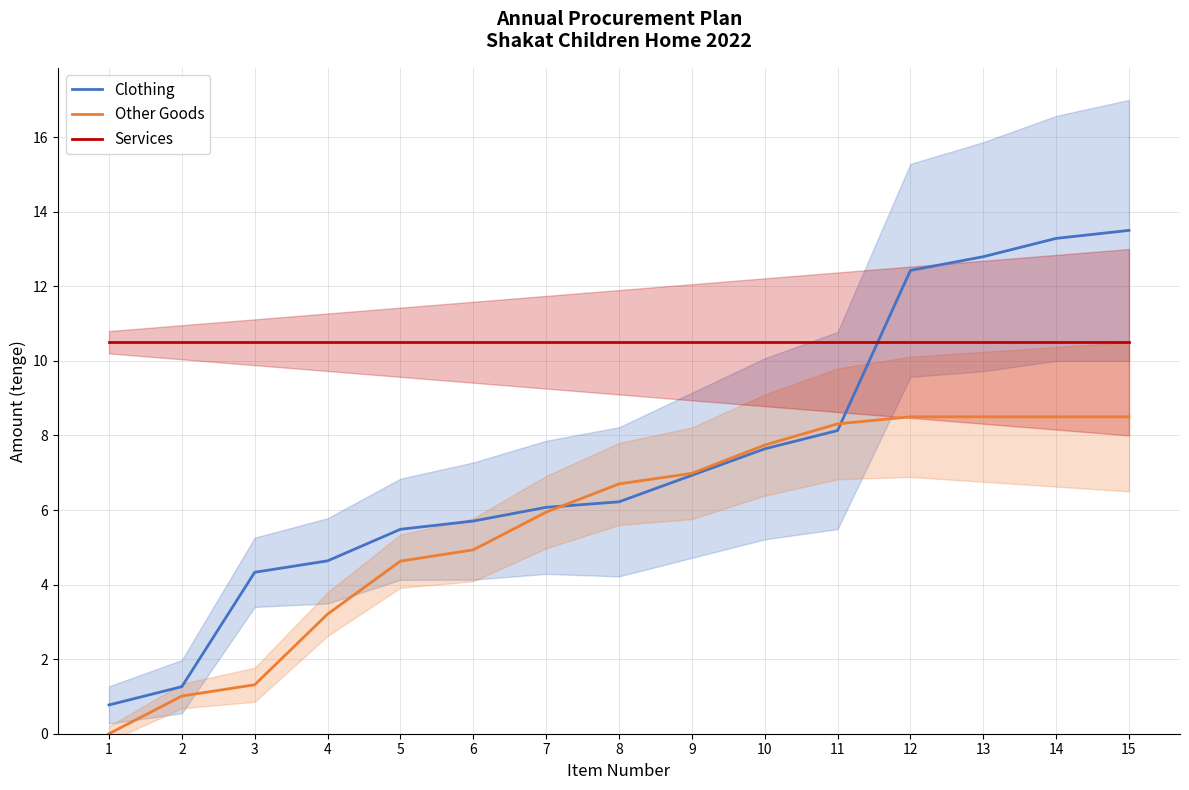

At which category is the sum across all series the highest?

15